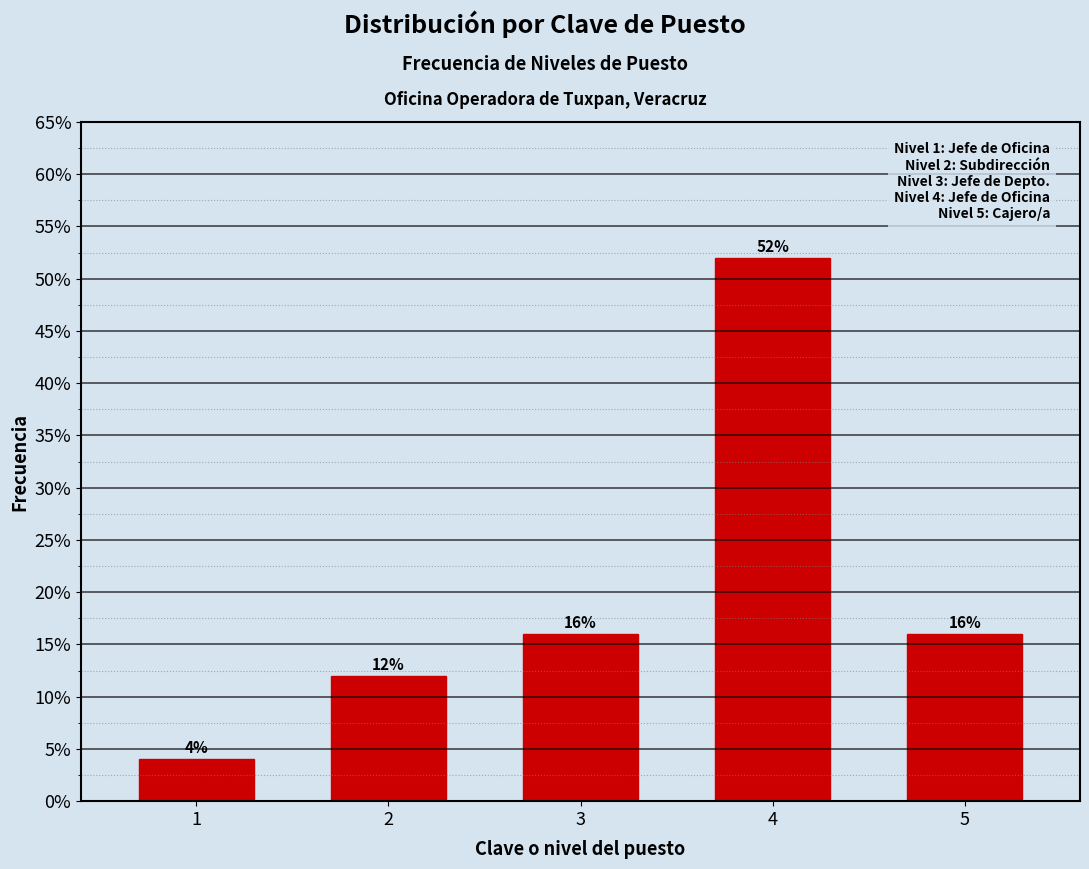

Reading left to right, what are all the values shown in this chart?

1=4	2=12	3=16	4=52	5=16